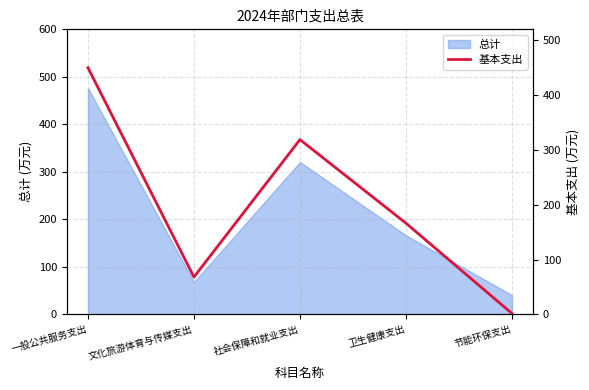

Which category has the highest value across all series?

一般公共服务支出